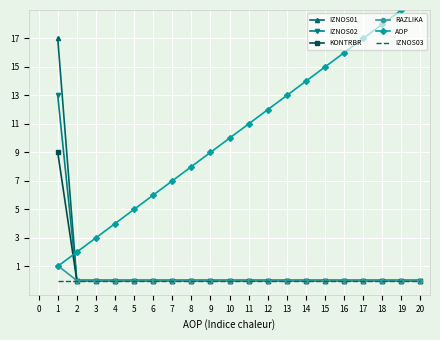

How many series are shown in this chart?

6